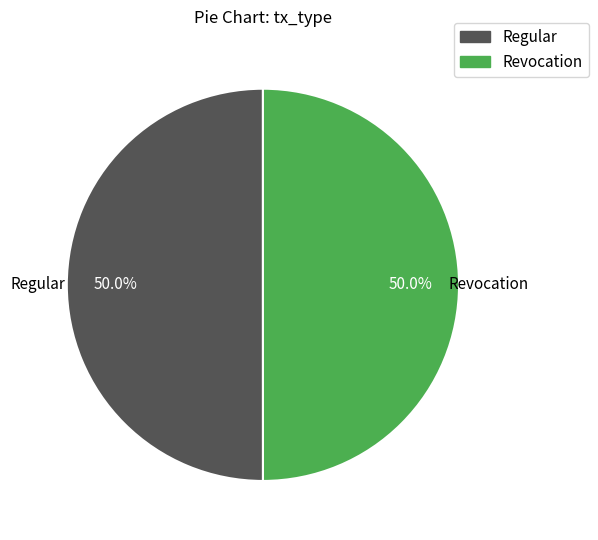

Is the sum of Regular and Revocation greater than half?

Yes